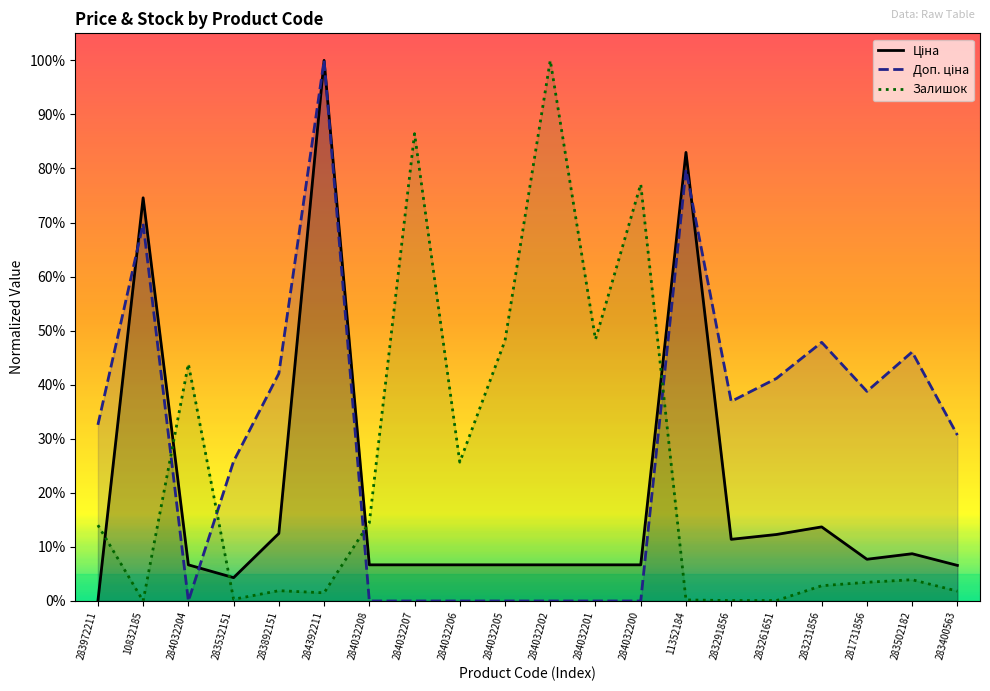

Does the chart display data point markers on the line(s)?

No